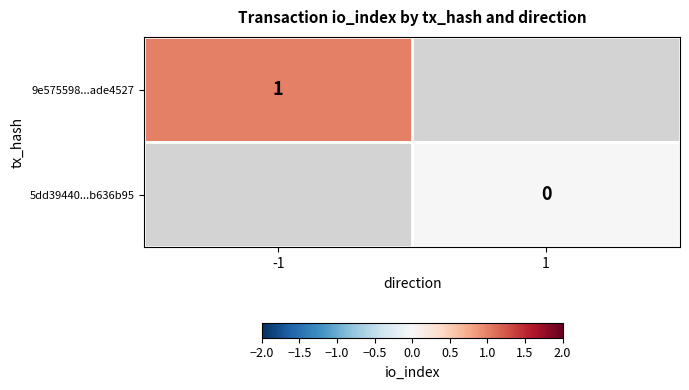

Which has a higher value, 1 or -1?

-1